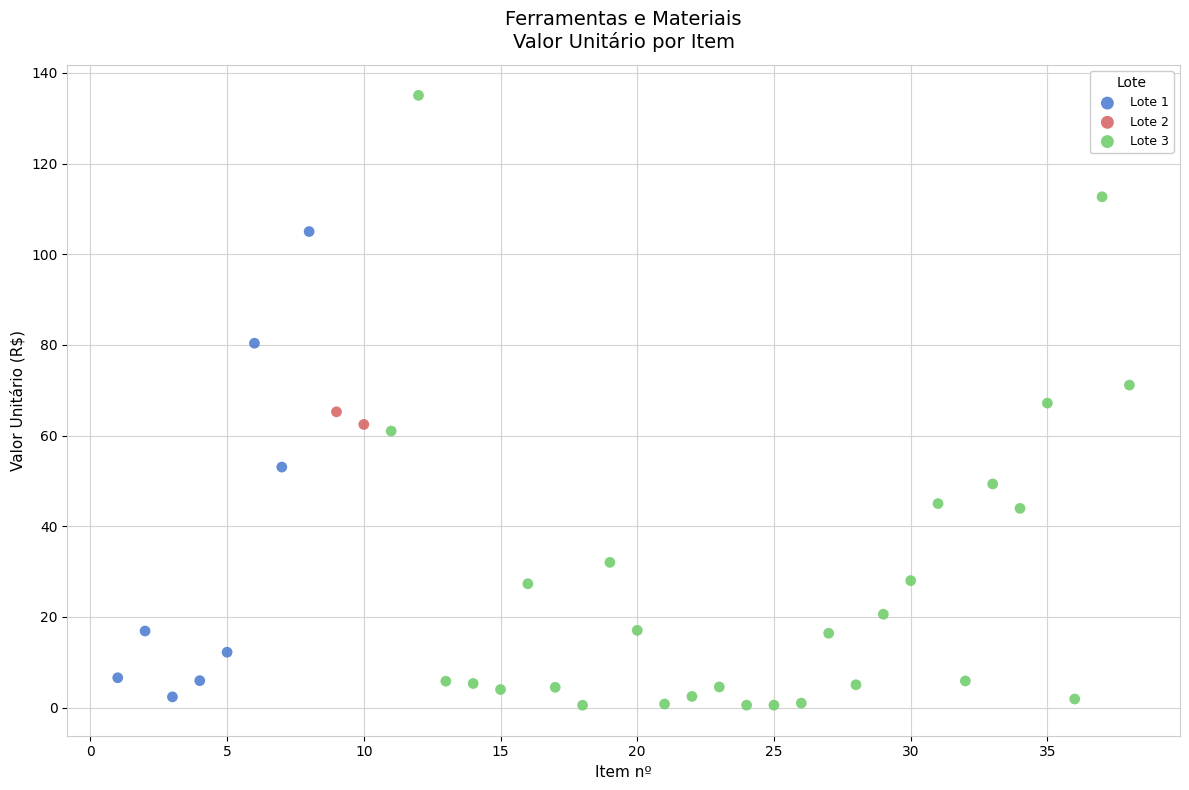

Which series contains the lowest Y value?

Lote 3